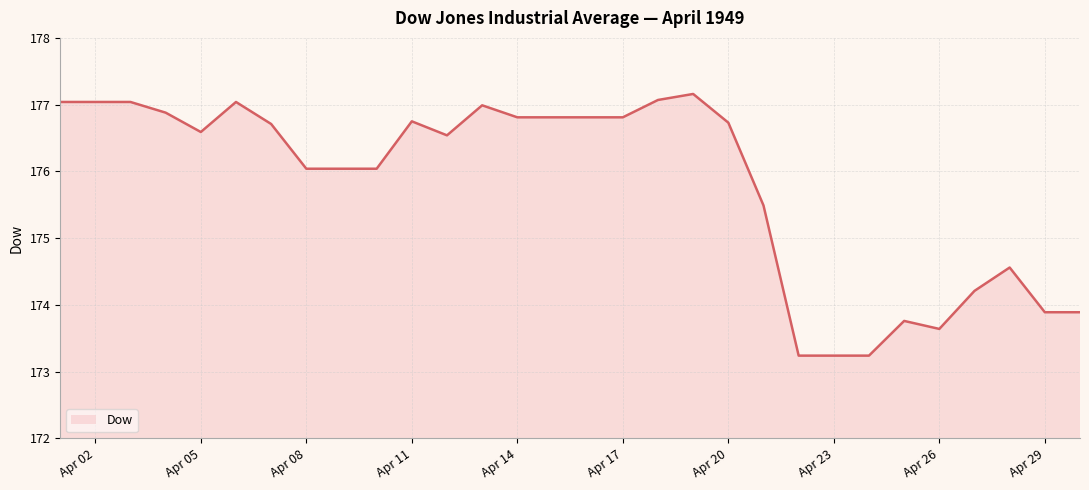

What is the maximum value shown in the chart?

177.2